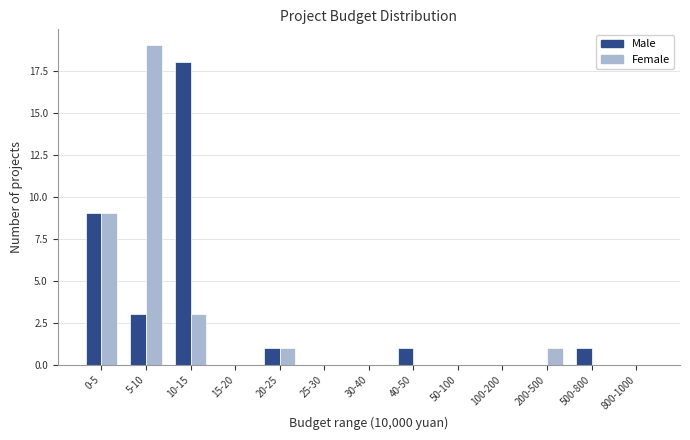

Reading left to right, transcribe all the data shown in this chart.

Male: 0-5=9	5-10=3	10-15=18	15-20=0	20-25=1	25-30=0	30-40=0	40-50=1	50-100=0	100-200=0	200-500=0	500-800=1	800-1000=0
Female: 0-5=9	5-10=19	10-15=3	15-20=0	20-25=1	25-30=0	30-40=0	40-50=0	50-100=0	100-200=0	200-500=1	500-800=0	800-1000=0